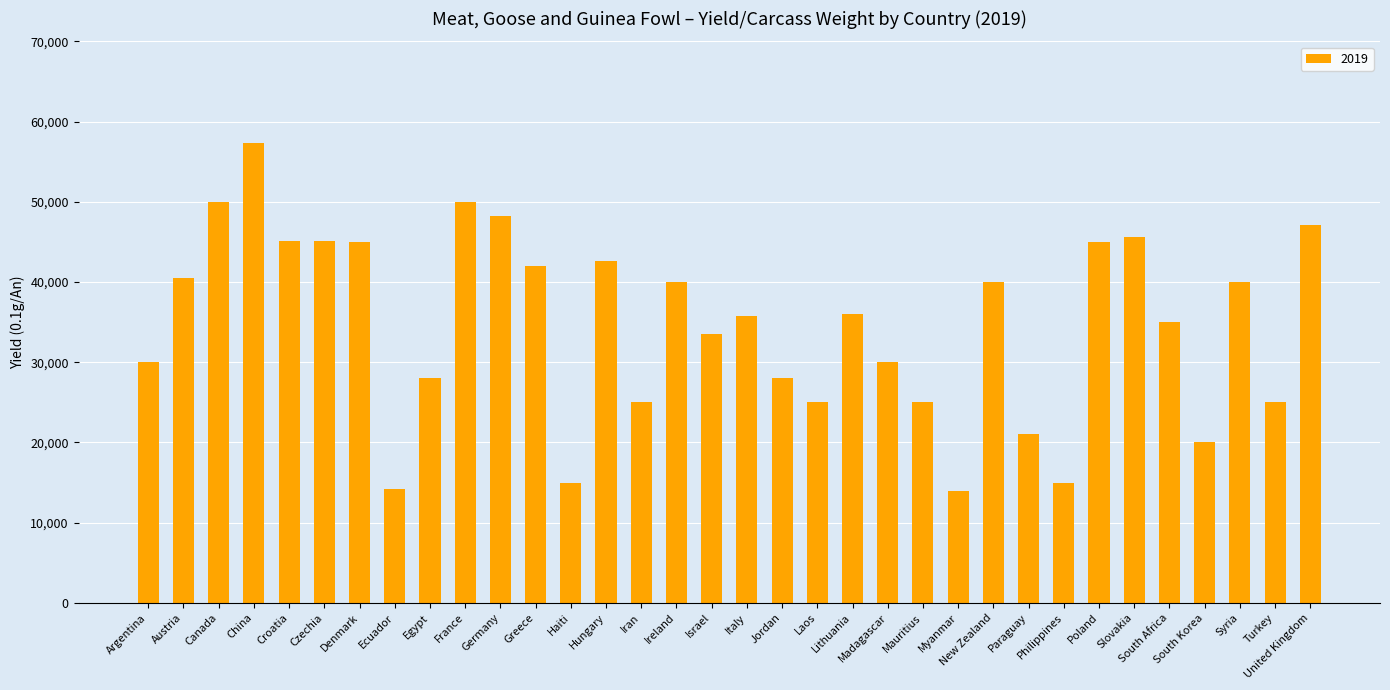

What is the change in value from Hungary to South Africa?

-7573